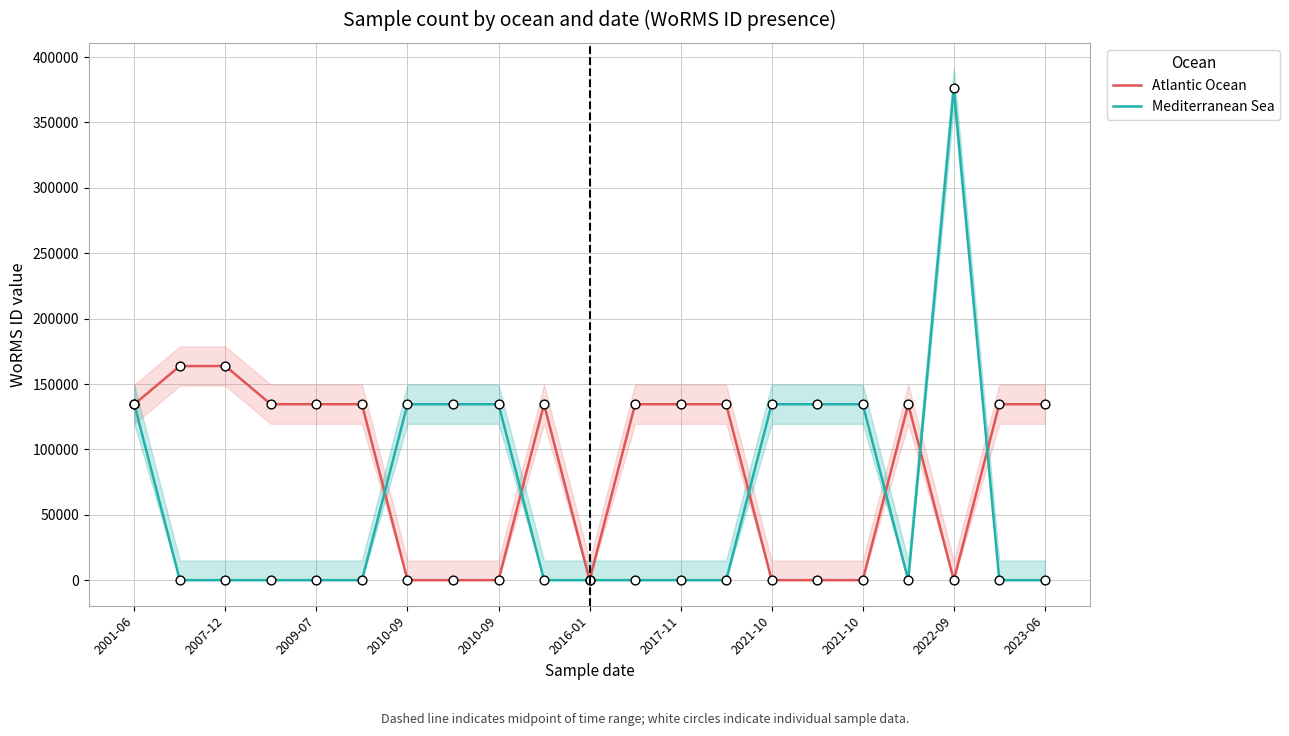

At which category is the sum across all series the highest?

2022-09